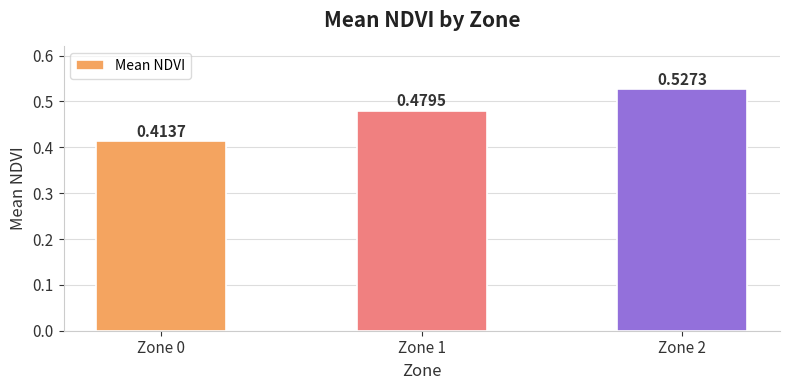

Does the chart contain any negative values?

No